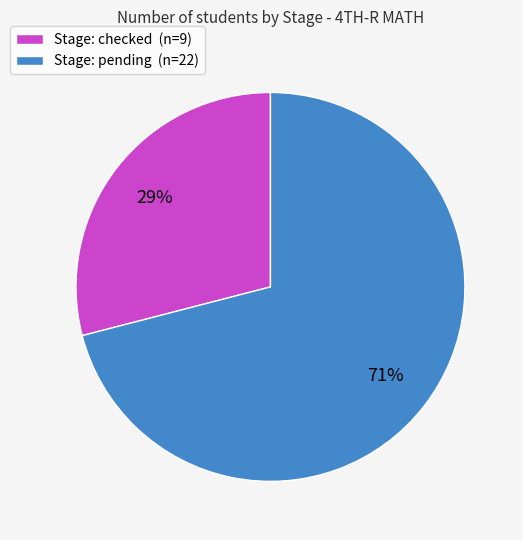

What percentage is the Stage: checked (n=9) slice, to the nearest percent?

29%